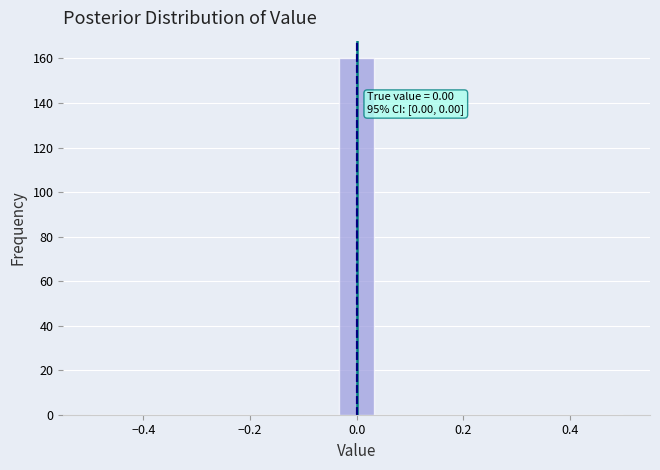

Read against the x-axis, roughly where is the centre of the tallest bar?

0.00